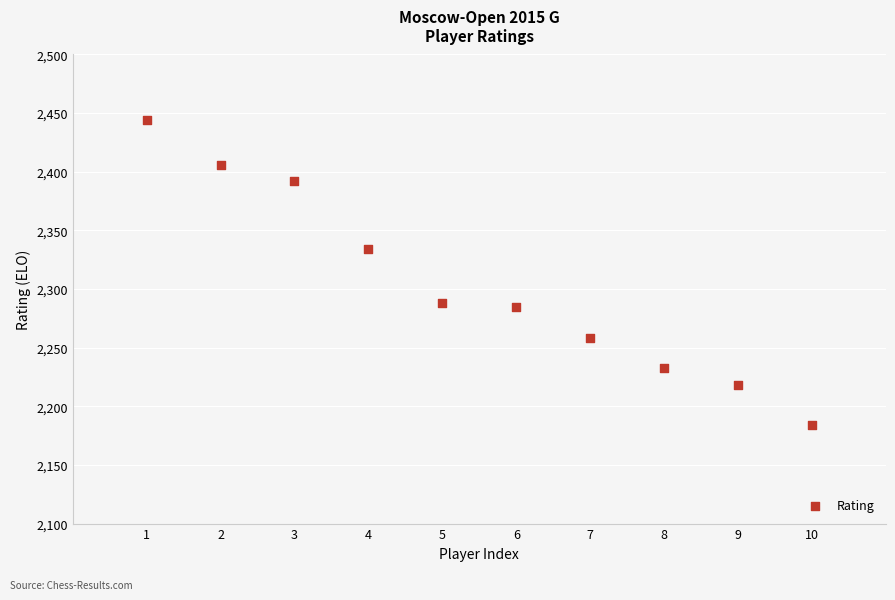

What is the average X value?

6